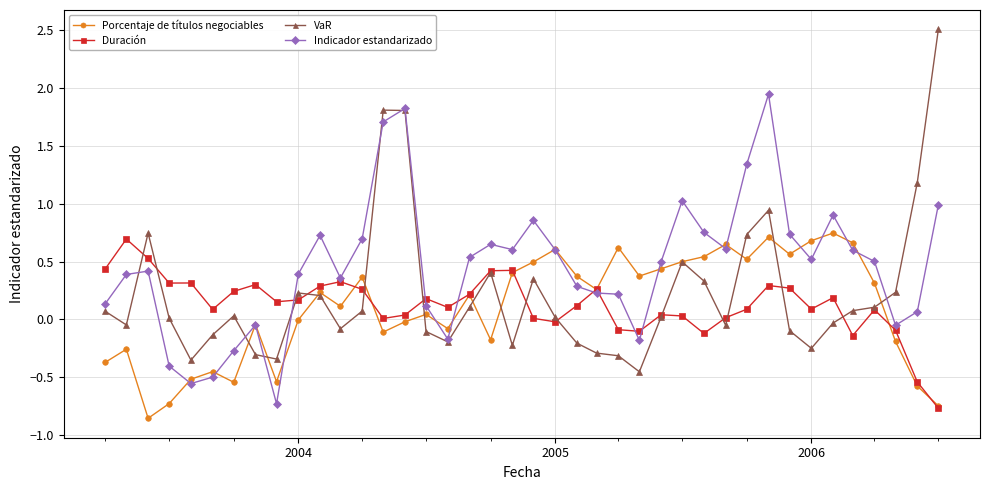

Rank the series by their maximum value, from highest to lowest.

VaR, Indicador estandarizado, Porcentaje de títulos negociables, Duración